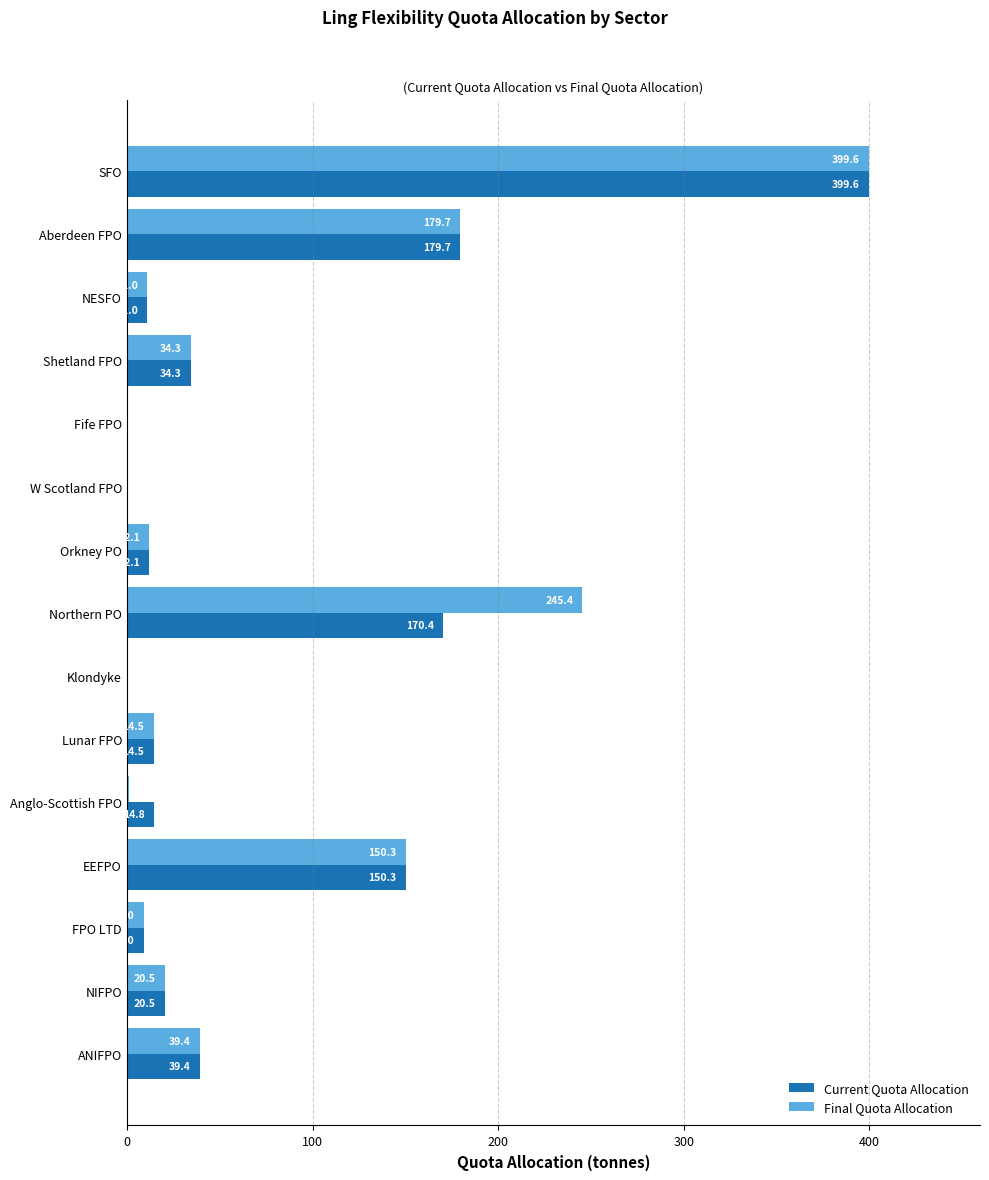

The Current Quota Allocation series shows 64.2 at ANIFPO. True or false?

False